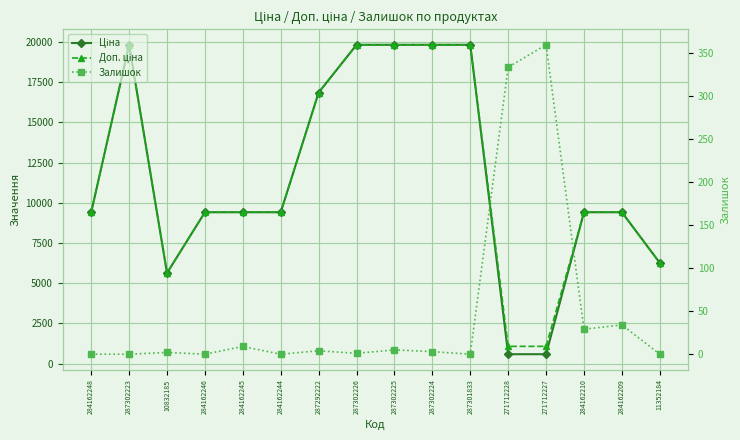

Between 287302223 and 287302225, which series saw the biggest shift?

Залишок